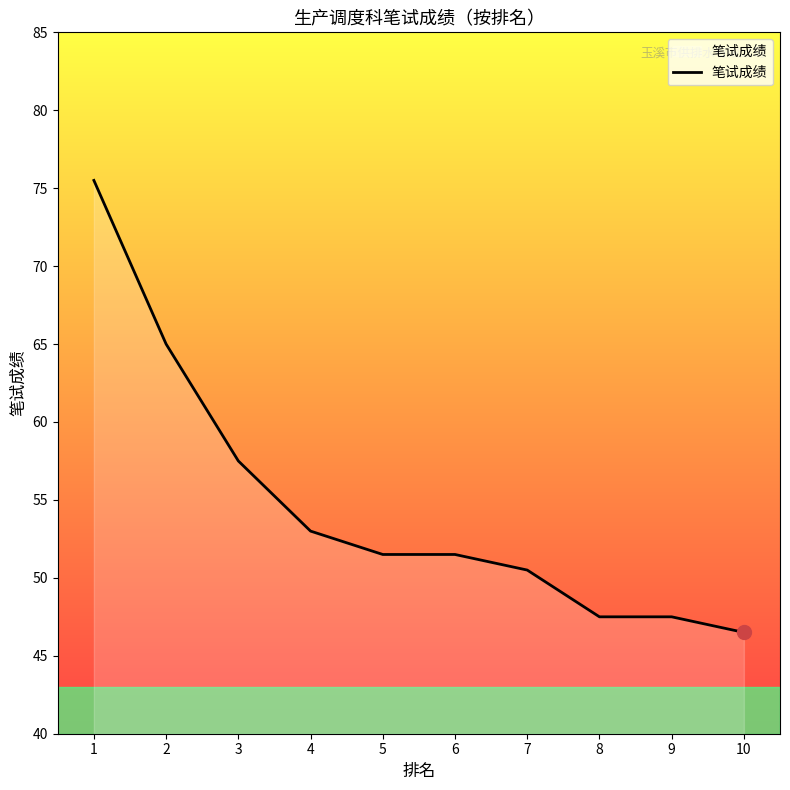

What is the smallest value displayed?

46.5